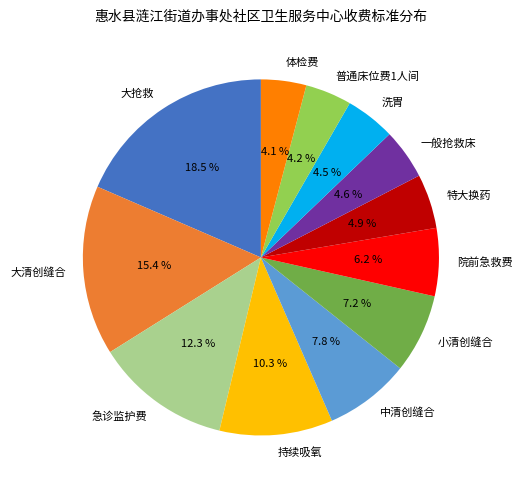

To the nearest percent, what is the combined percentage of 中清创缝合 and 普通床位费1人间?

12%